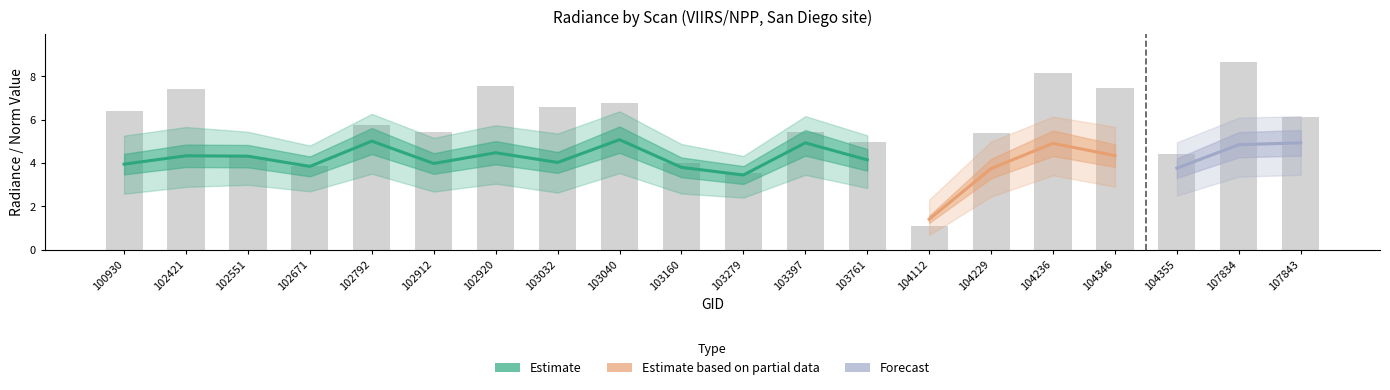

What is the difference between the highest and lowest values at 104236?

3.3